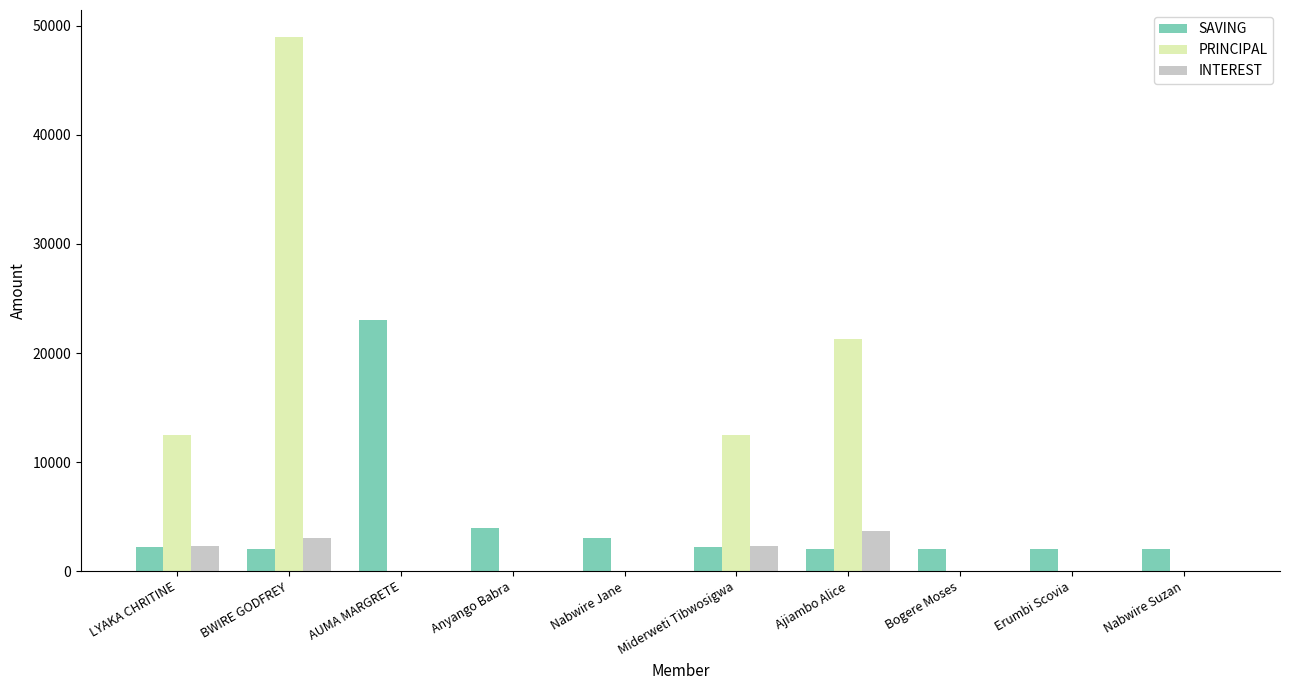

The PRINCIPAL series shows 29804 at Anyango Babra. True or false?

False